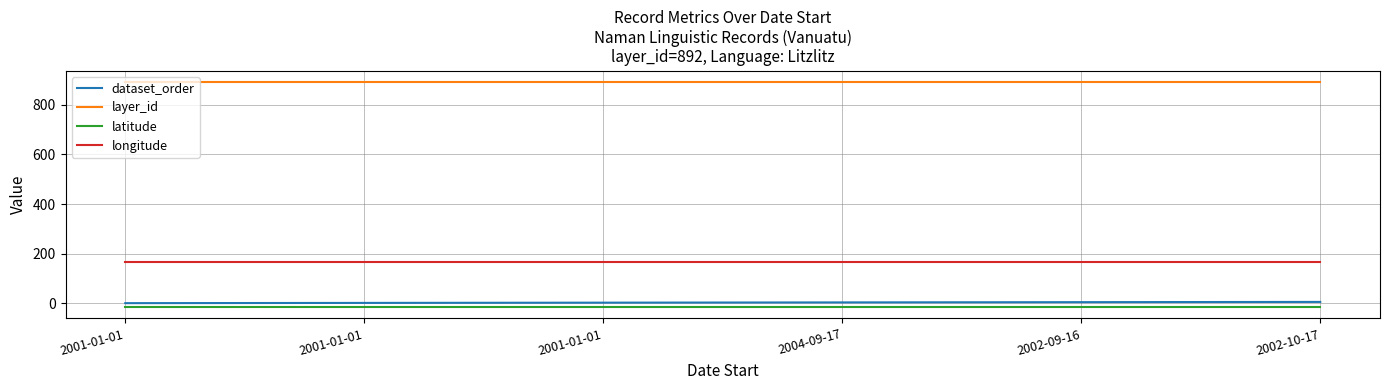

Is the value of dataset_order at 2001-01-01 greater than the value of layer_id at 2002-09-16?

No